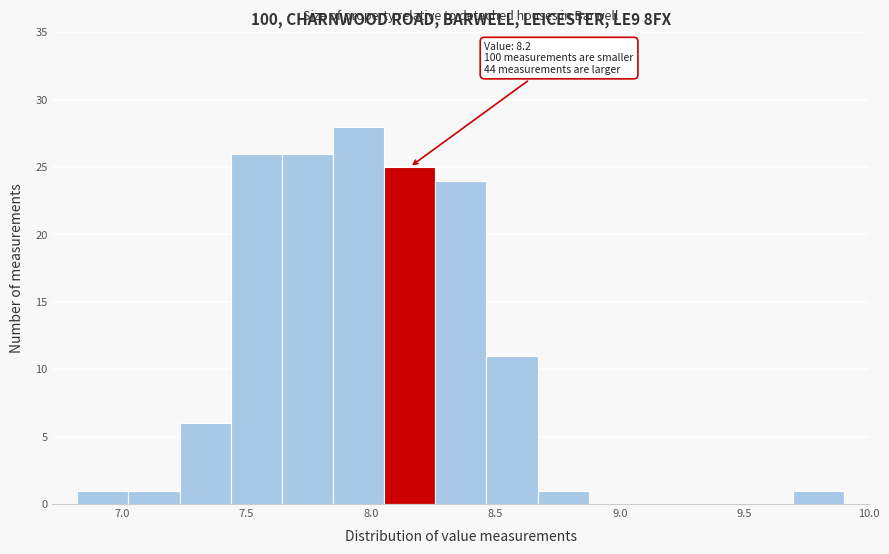

Over which range of the x-axis is the bar tallest?

7.85 to 8.05